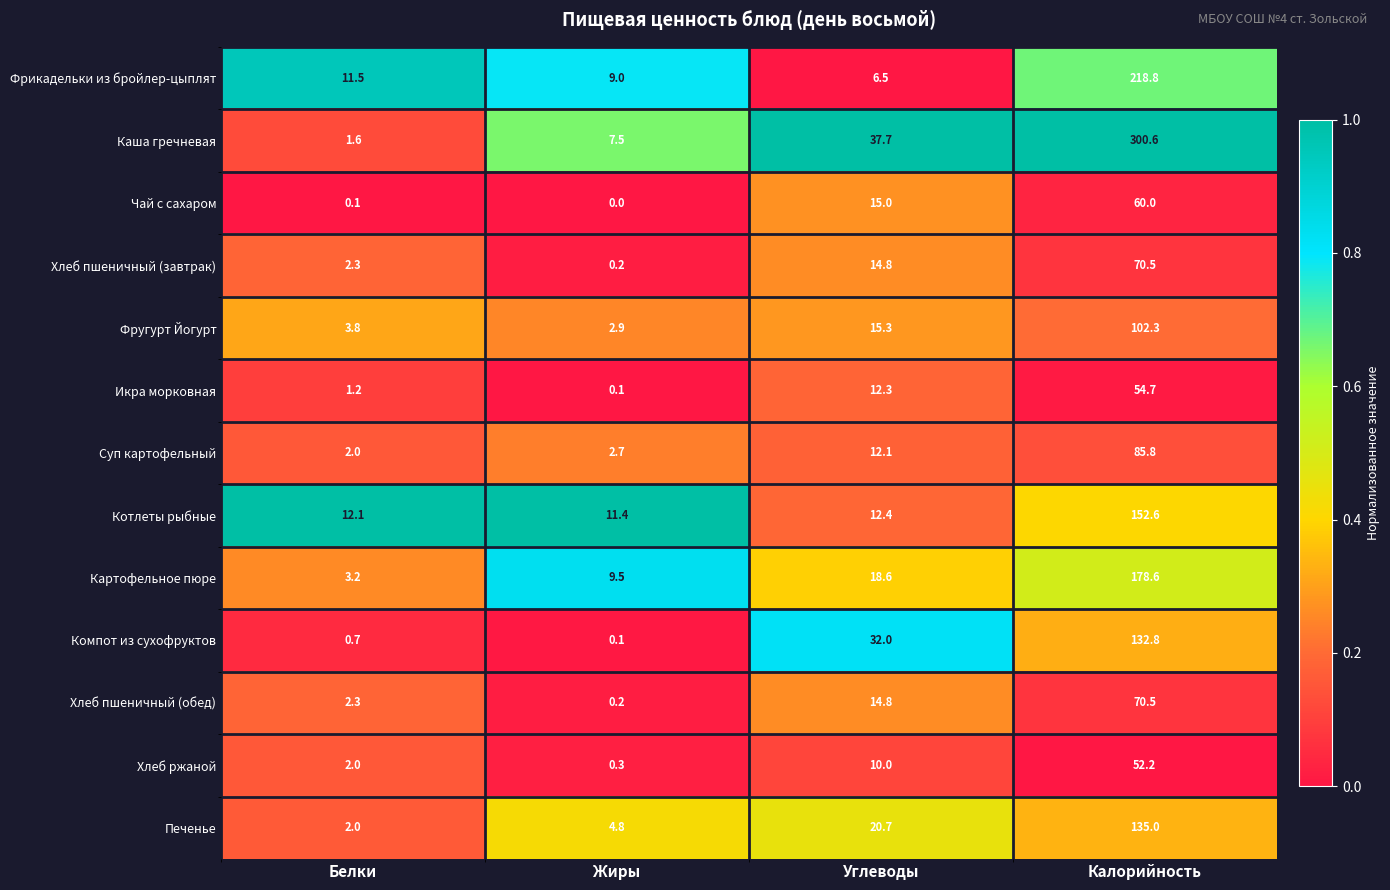

Which series has the largest range (max minus min)?

Каша гречневая